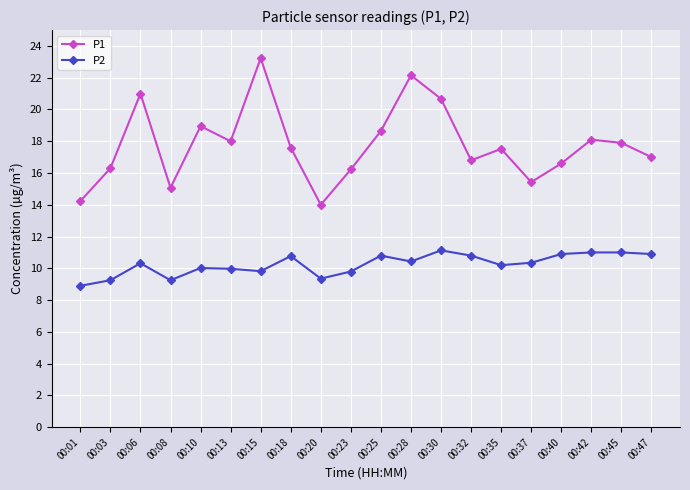

True or false: P1 and P2 intersect in this chart.

False